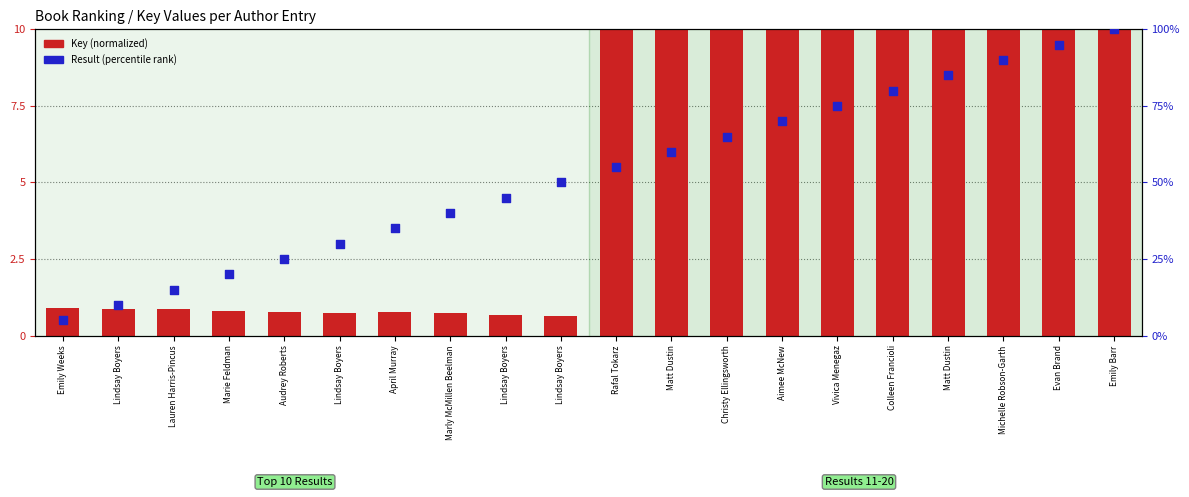

Which series reaches the maximum Y coordinate?

Result (percentile)